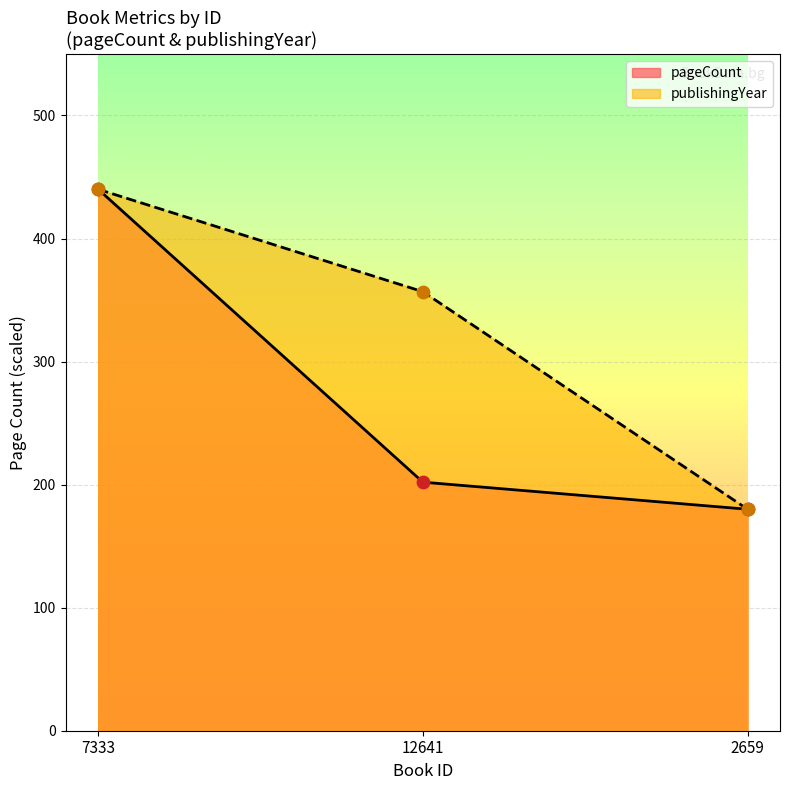

What is the total value across all series at 7333?

880.0